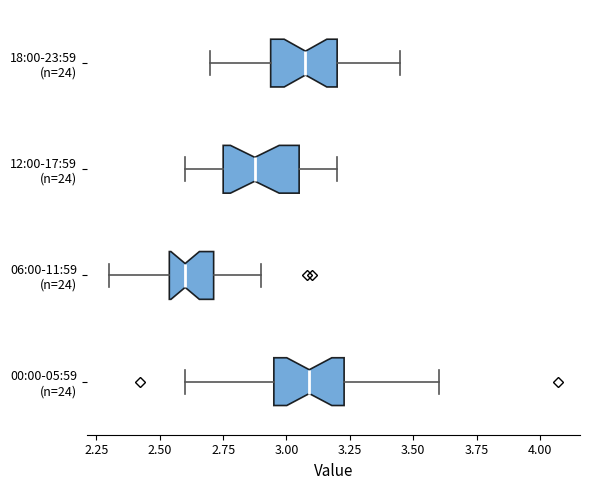

Reading bottom to top, read every box against the x-axis: the position of its median line, the range the box covers, and the ends of its whiskers. The values are not printed on the chart, so give them approximately, as read against the axis.

00:00-05:59 (n=24): median 3.10, box 2.95 to 3.25, whiskers 2.60 to 3.60
06:00-11:59 (n=24): median 2.60, box 2.55 to 2.70, whiskers 2.30 to 2.90
12:00-17:59 (n=24): median 2.90, box 2.75 to 3.05, whiskers 2.60 to 3.20
18:00-23:59 (n=24): median 3.10, box 2.95 to 3.20, whiskers 2.70 to 3.45